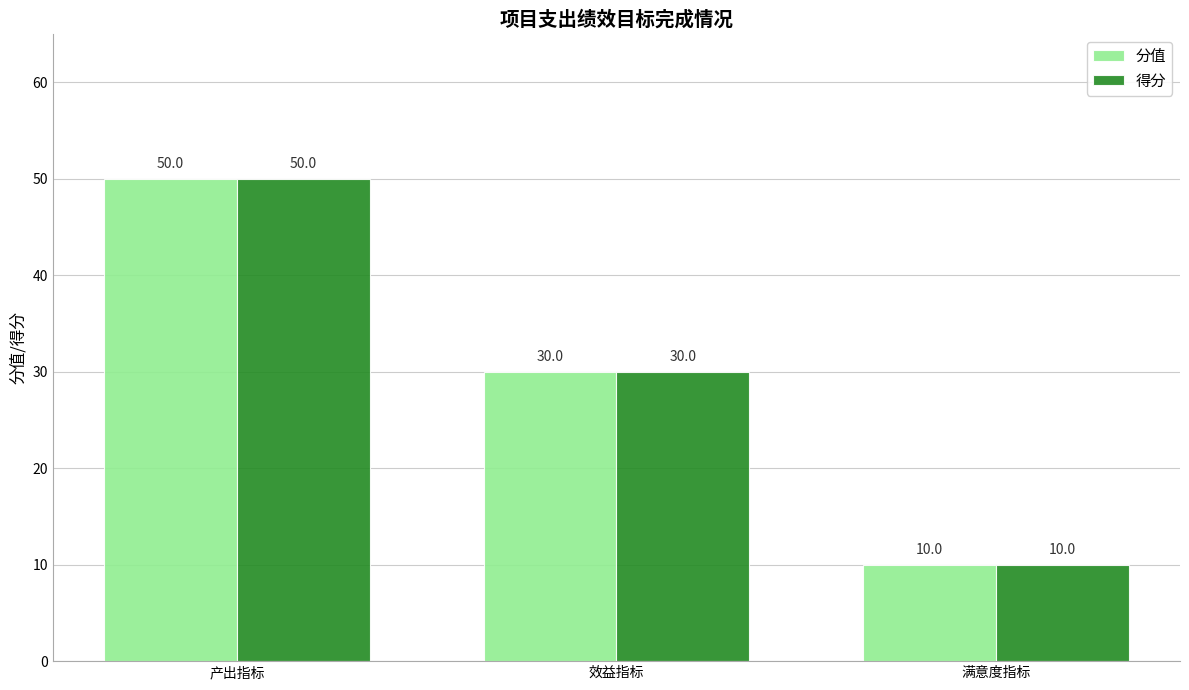

At which label does 分值 reach its peak?

产出指标